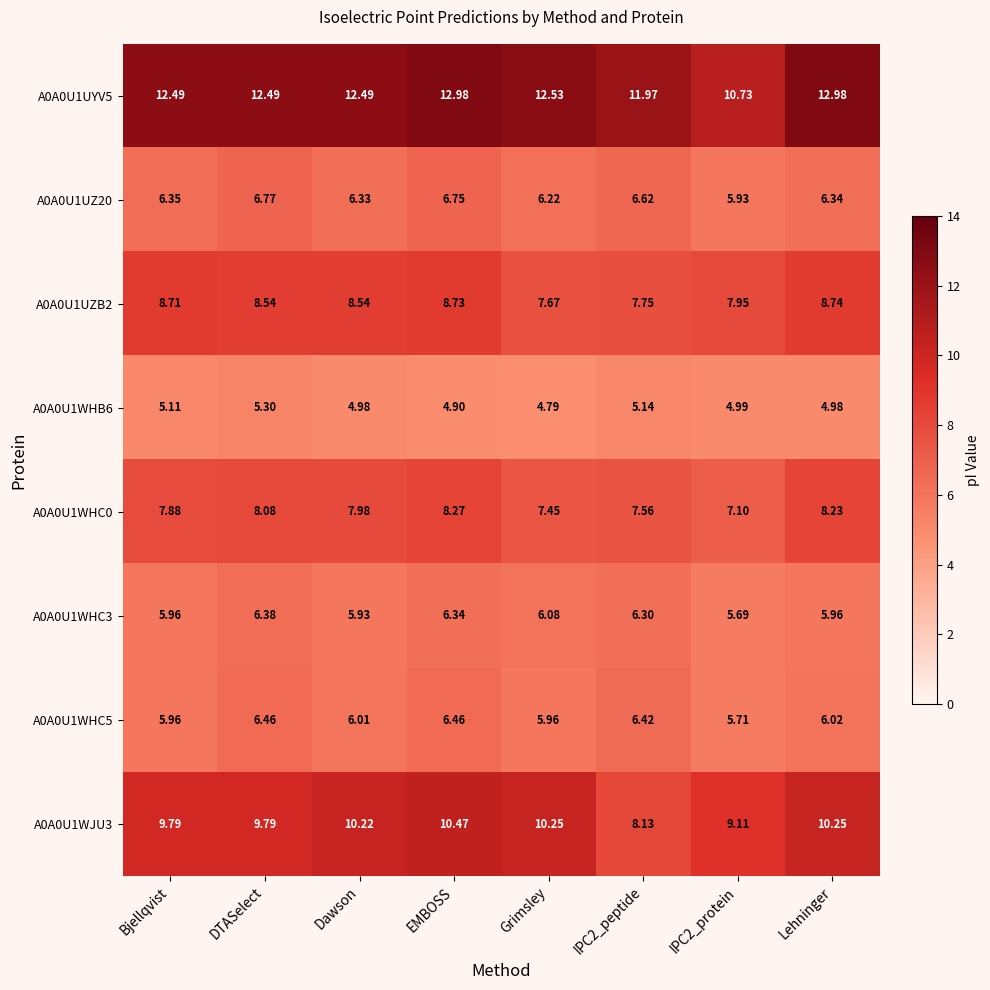

Where does the A0A0U1UZB2 series first go above 8?

Bjellqvist